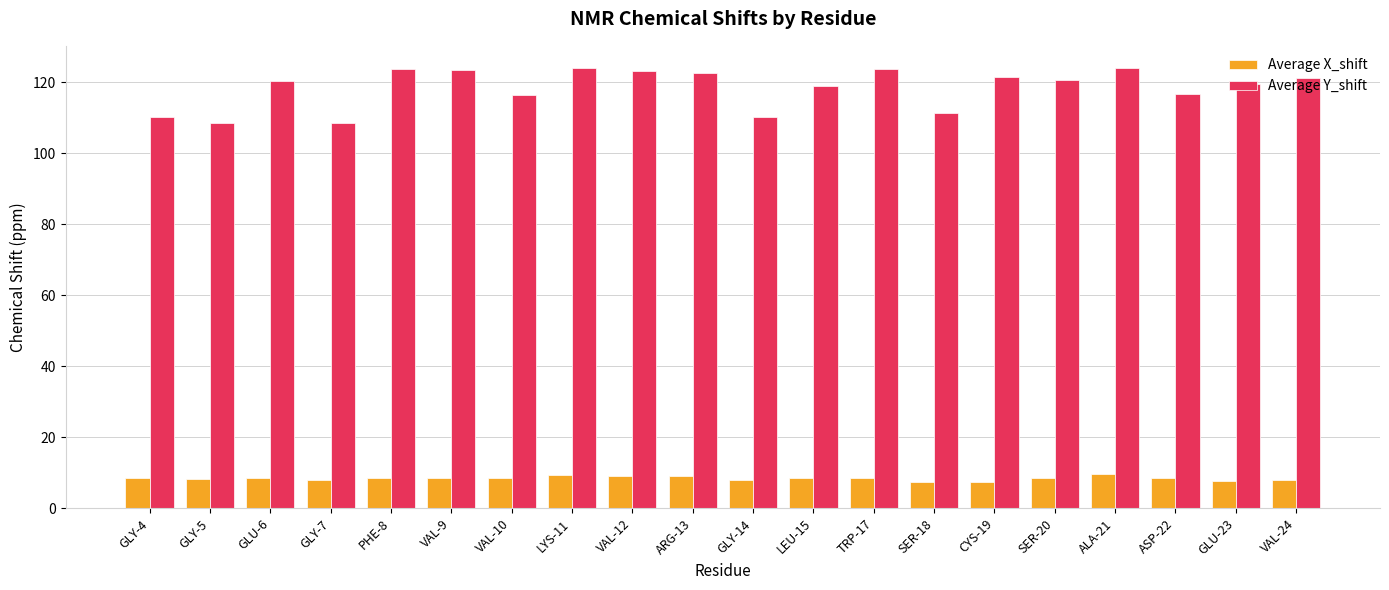

How many categories are shown in the chart?

20